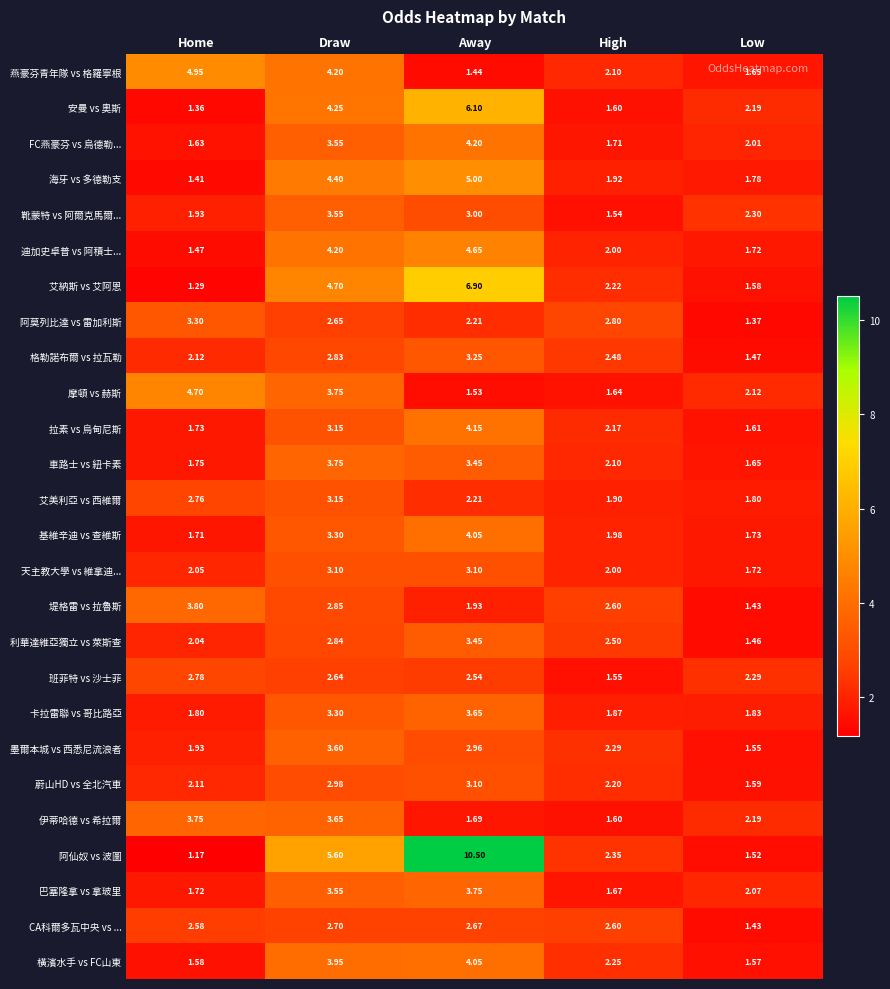

Which label corresponds to the largest value in the chart?

Away